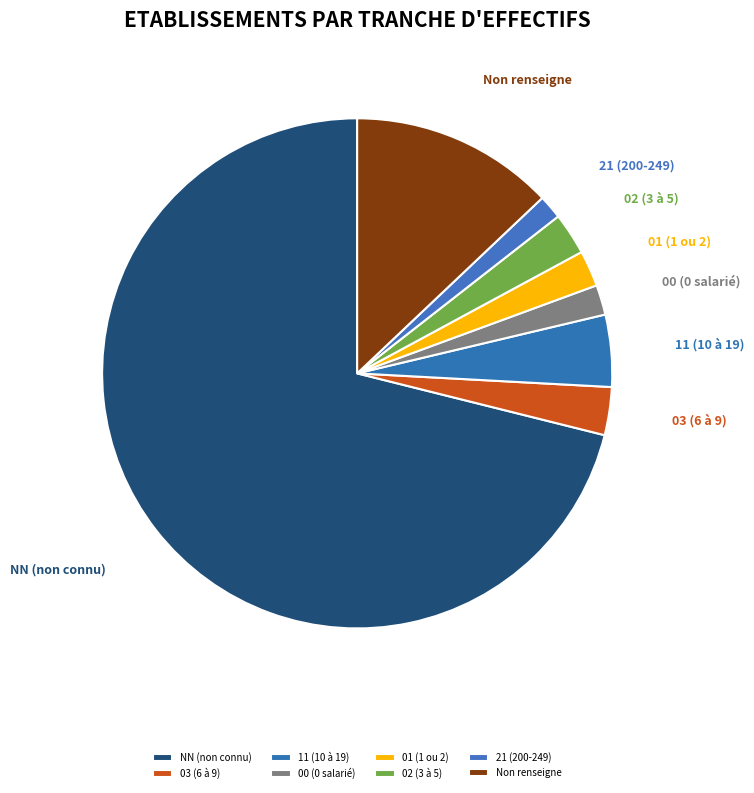

Which has a higher value, 21 (200-249) or 01 (1 ou 2)?

01 (1 ou 2)